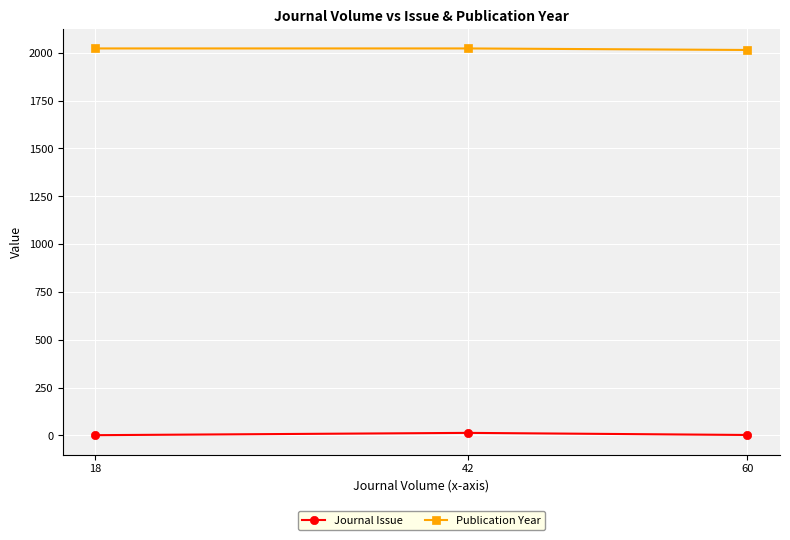

What is the minimum value for Publication Year?

2015